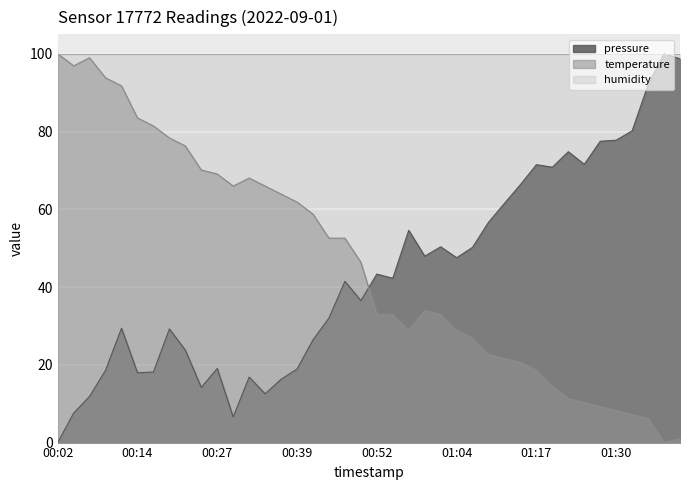

What is the difference between the maximum and second lowest values in the pressure series?

93.4